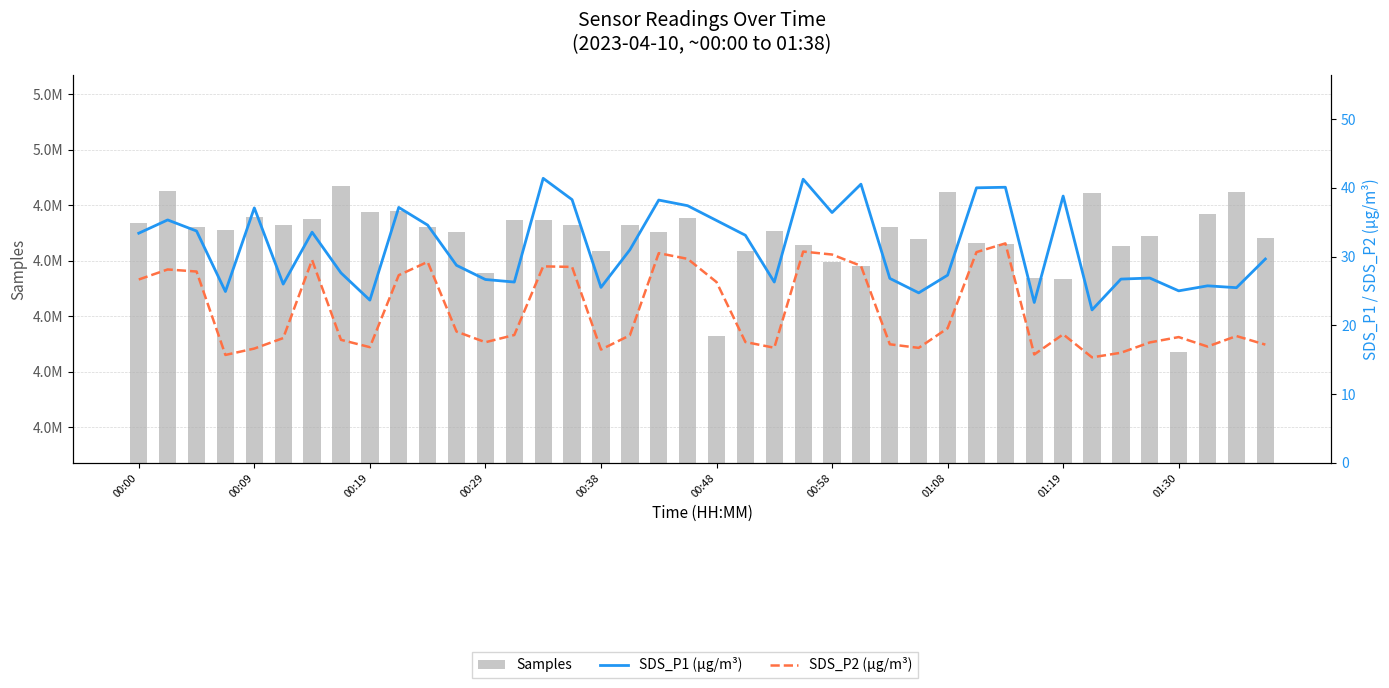

What is the greatest value displayed?

4993454.0